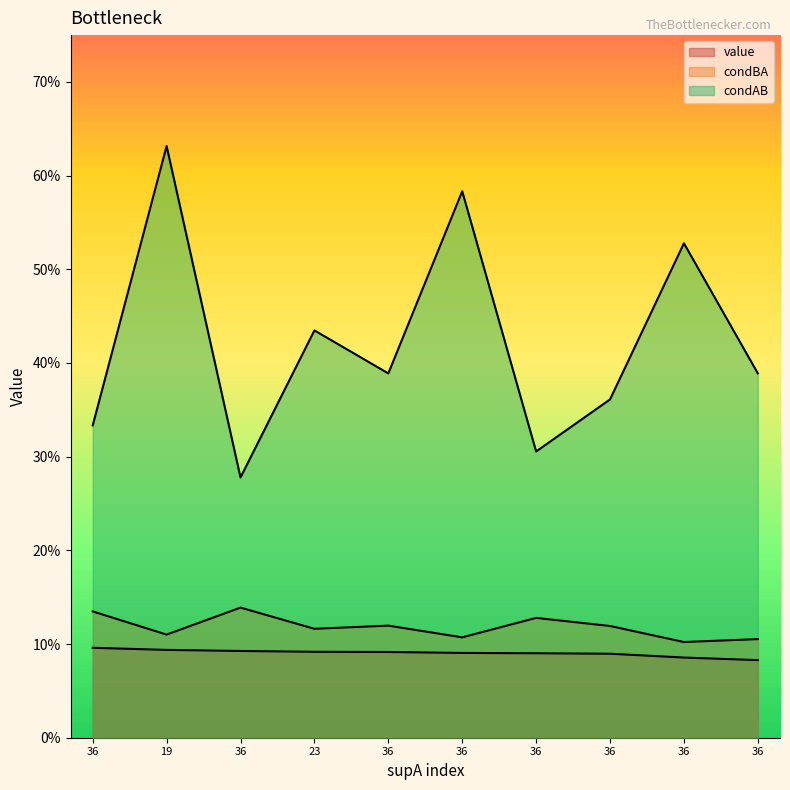

At which label is value closest to 0?

36